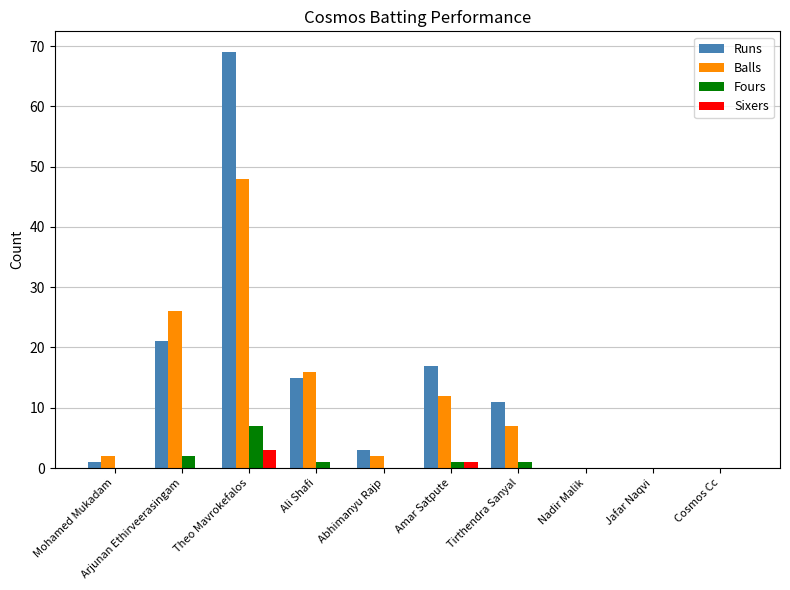

Reading left to right, transcribe all the data shown in this chart.

Runs: Mohamed Mukadam=1	Arjunan Ethirveerasingam=21	Theo Mavrokefalos=69	Ali Shafi=15	Abhimanyu Rajp=3	Amar Satpute=17	Tirthendra Sanyal=11	Nadir Malik=0	Jafar Naqvi=0	Cosmos Cc=0
Balls: Mohamed Mukadam=2	Arjunan Ethirveerasingam=26	Theo Mavrokefalos=48	Ali Shafi=16	Abhimanyu Rajp=2	Amar Satpute=12	Tirthendra Sanyal=7	Nadir Malik=0	Jafar Naqvi=0	Cosmos Cc=0
Fours: Mohamed Mukadam=0	Arjunan Ethirveerasingam=2	Theo Mavrokefalos=7	Ali Shafi=1	Abhimanyu Rajp=0	Amar Satpute=1	Tirthendra Sanyal=1	Nadir Malik=0	Jafar Naqvi=0	Cosmos Cc=0
Sixers: Mohamed Mukadam=0	Arjunan Ethirveerasingam=0	Theo Mavrokefalos=3	Ali Shafi=0	Abhimanyu Rajp=0	Amar Satpute=1	Tirthendra Sanyal=0	Nadir Malik=0	Jafar Naqvi=0	Cosmos Cc=0